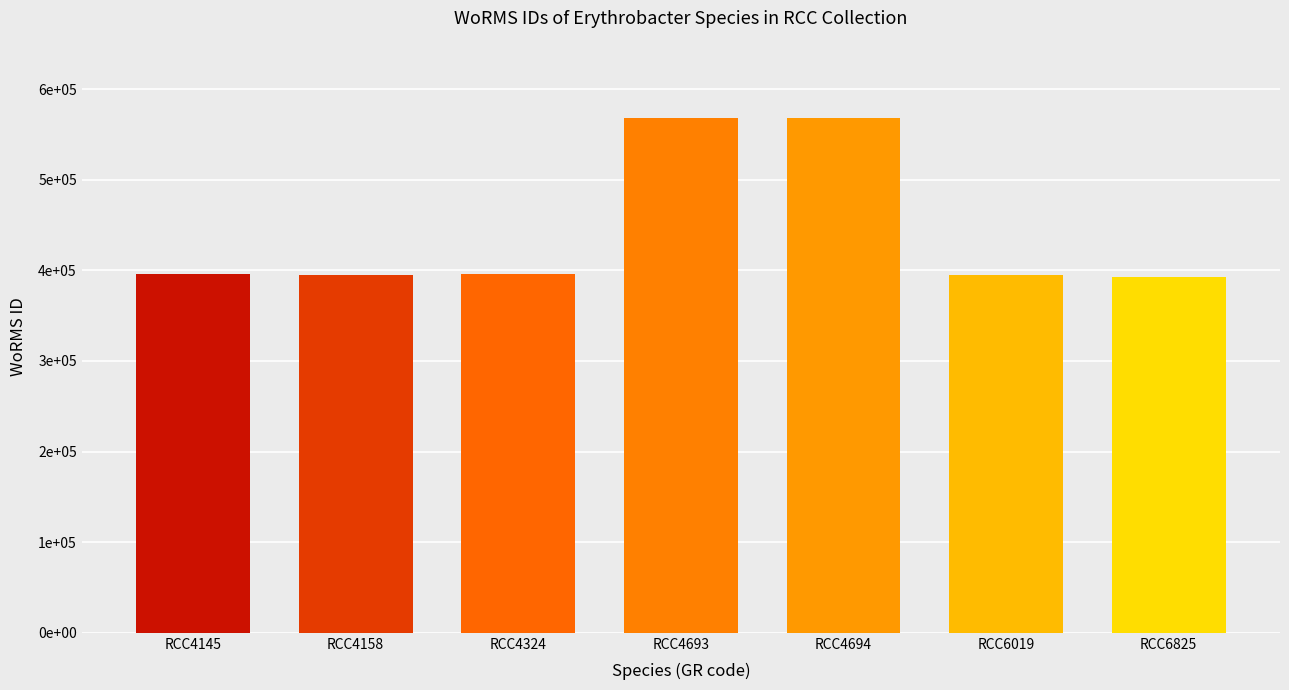

List the labels in order of value, largest first.

RCC4693, RCC4694, RCC4324, RCC4145, RCC4158, RCC6019, RCC6825